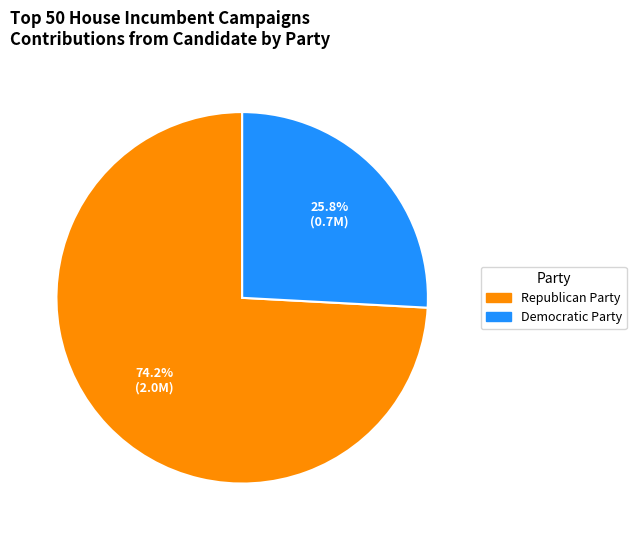

Between Democratic Party and Republican Party, which is larger?

Republican Party